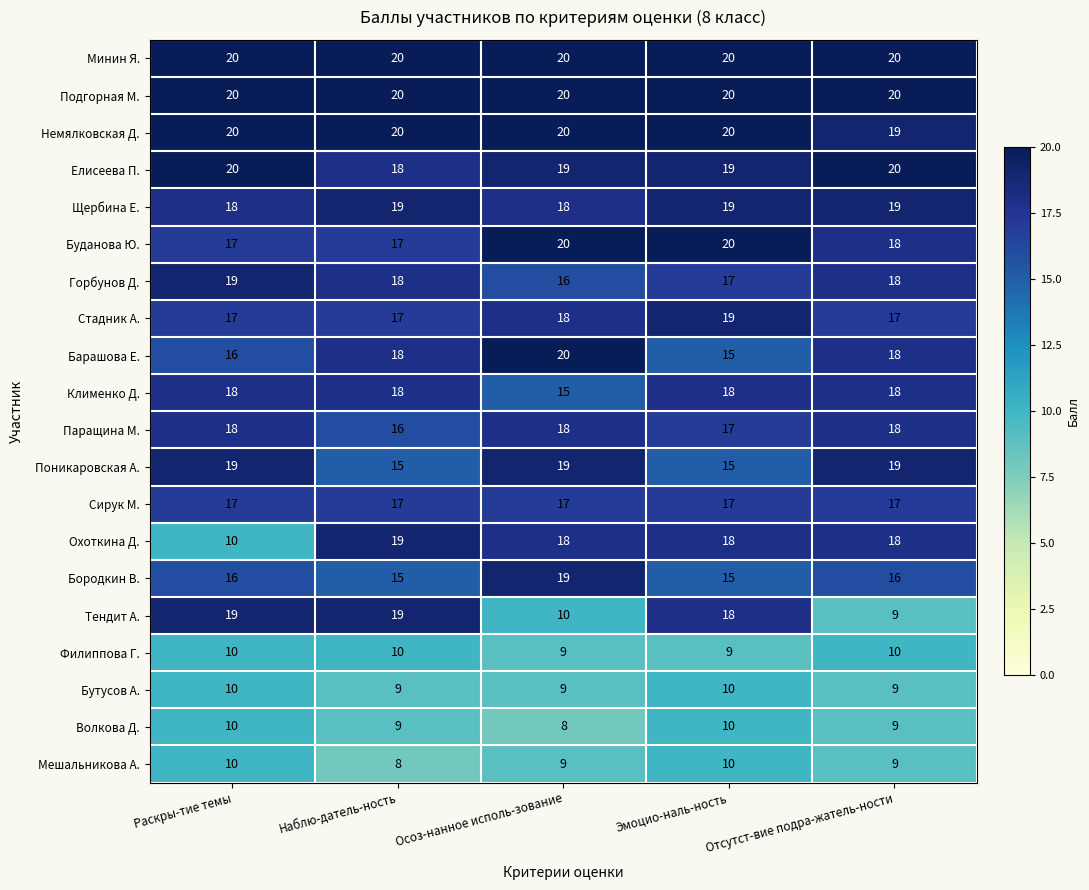

The value of Буданова Ю. at Отсутст-вие подра-жатель-ности is 18. True or false?

True